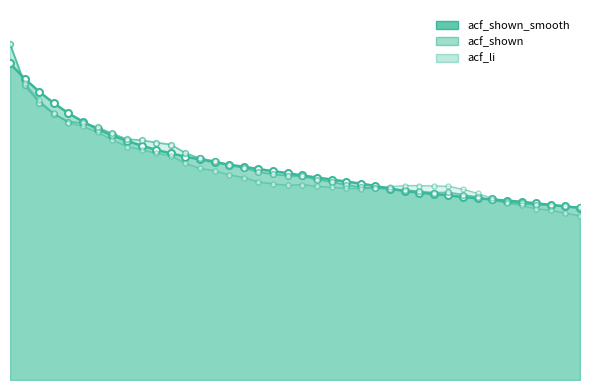

Reading left to right, extract all data points from this chart.

acf_shown_smooth: 0.9	0.9	0.9	0.8	0.8	0.8	0.7	0.7	0.7	0.7	0.7	0.7	0.7	0.7	0.6	0.6	0.6	0.6	0.6	0.6	0.6	0.6	0.6	0.6	0.6	0.6	0.6	0.6	0.6	0.6	0.5	0.5	0.5	0.5	0.5	0.5	0.5	0.5	0.5	0.5
acf_shown: 1.0	0.9	0.8	0.8	0.8	0.8	0.8	0.7	0.7	0.7	0.7	0.7	0.7	0.7	0.7	0.6	0.6	0.6	0.6	0.6	0.6	0.6	0.6	0.6	0.6	0.6	0.6	0.6	0.6	0.6	0.6	0.6	0.5	0.5	0.5	0.5	0.5	0.5	0.5	0.5
acf_li: 1.0	0.9	0.8	0.8	0.8	0.8	0.7	0.7	0.7	0.7	0.7	0.7	0.6	0.6	0.6	0.6	0.6	0.6	0.6	0.6	0.6	0.6	0.6	0.6	0.6	0.6	0.6	0.6	0.6	0.6	0.6	0.6	0.6	0.5	0.5	0.5	0.5	0.5	0.5	0.5